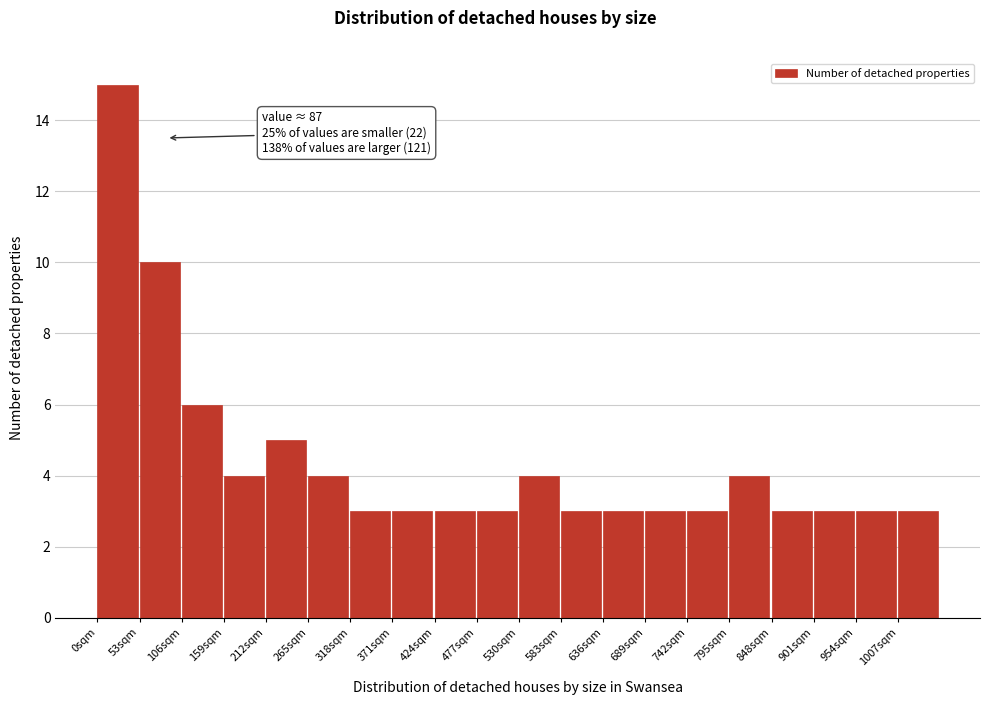

Over which range of the x-axis is the bar tallest?

0 to 53